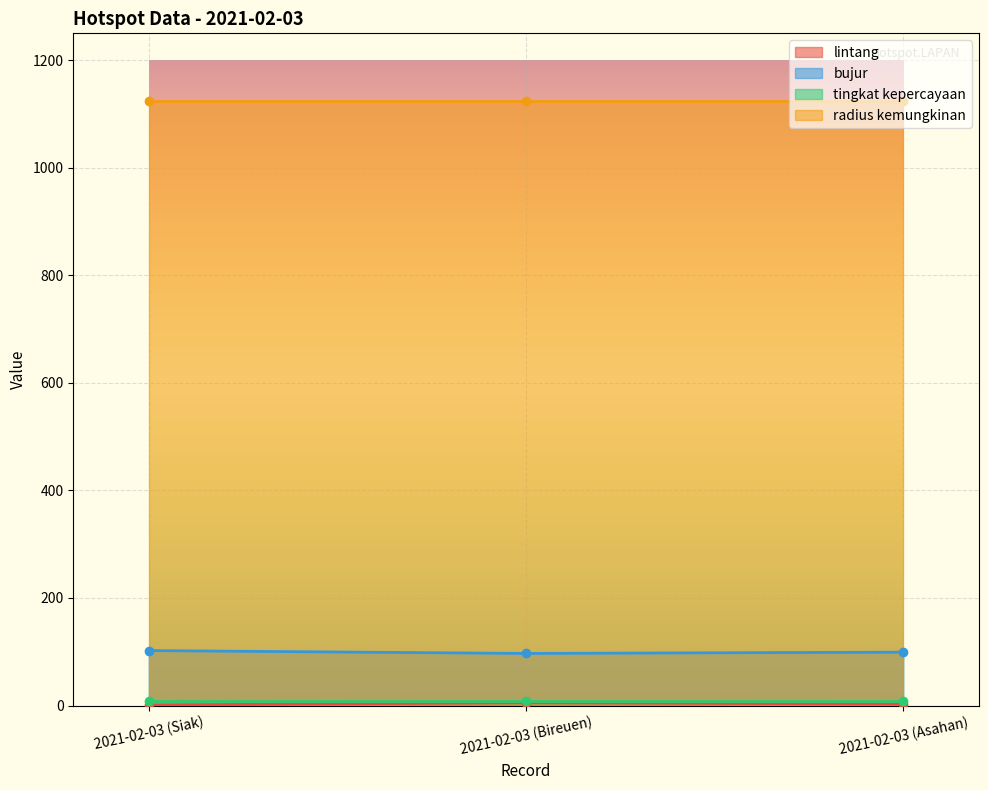

What is the difference between the lintang values at 2021-02-03 (Bireuen) and 2021-02-03 (Siak)?

4.2